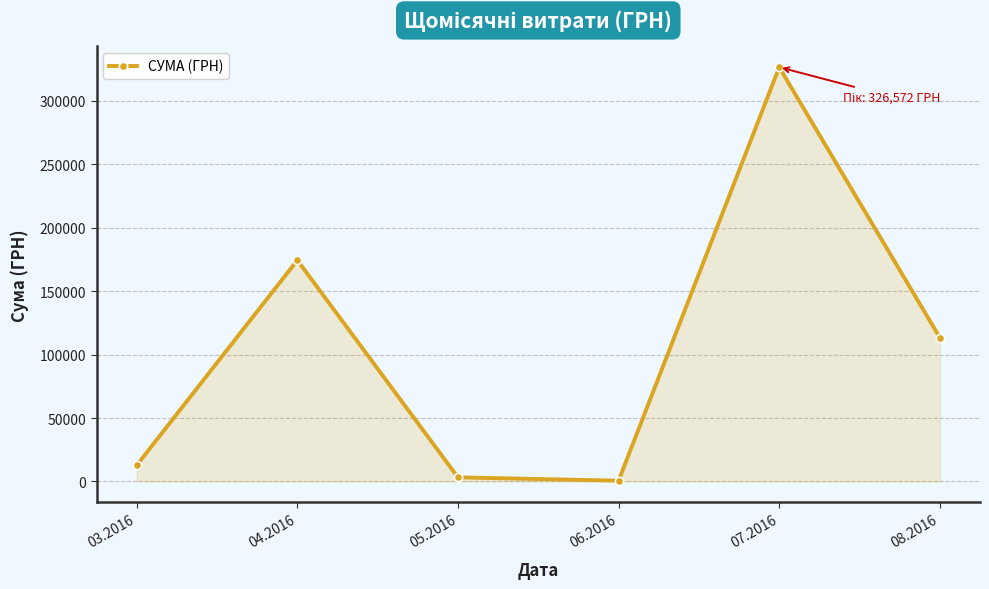

What is the difference between the second highest and minimum values?

173834.8